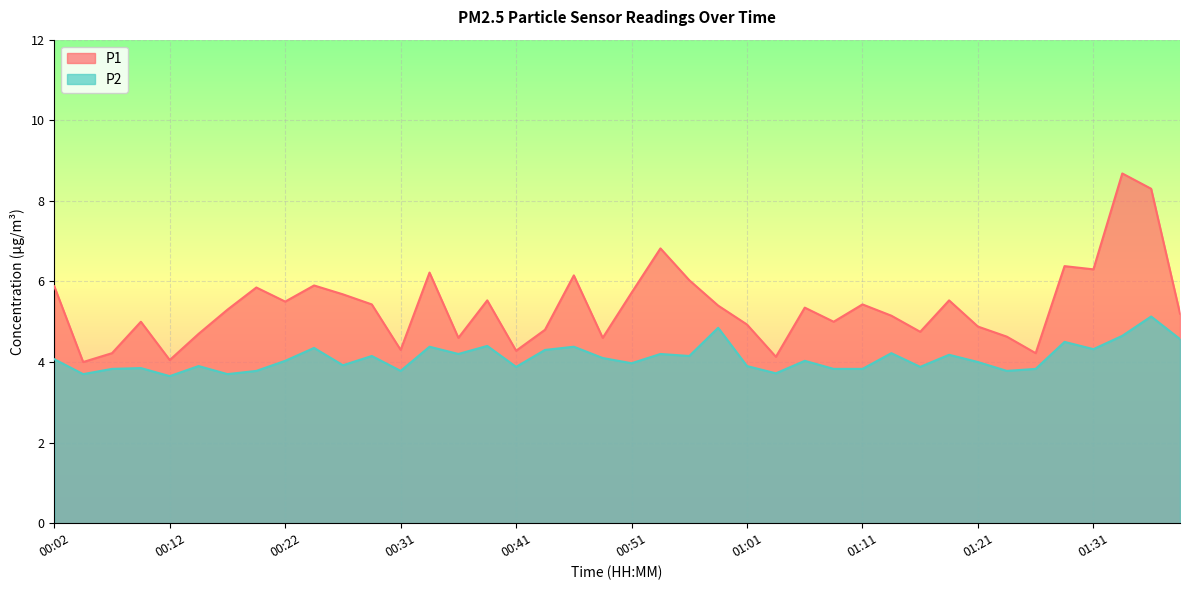

At which category does the chart reach its minimum across all series?

00:12